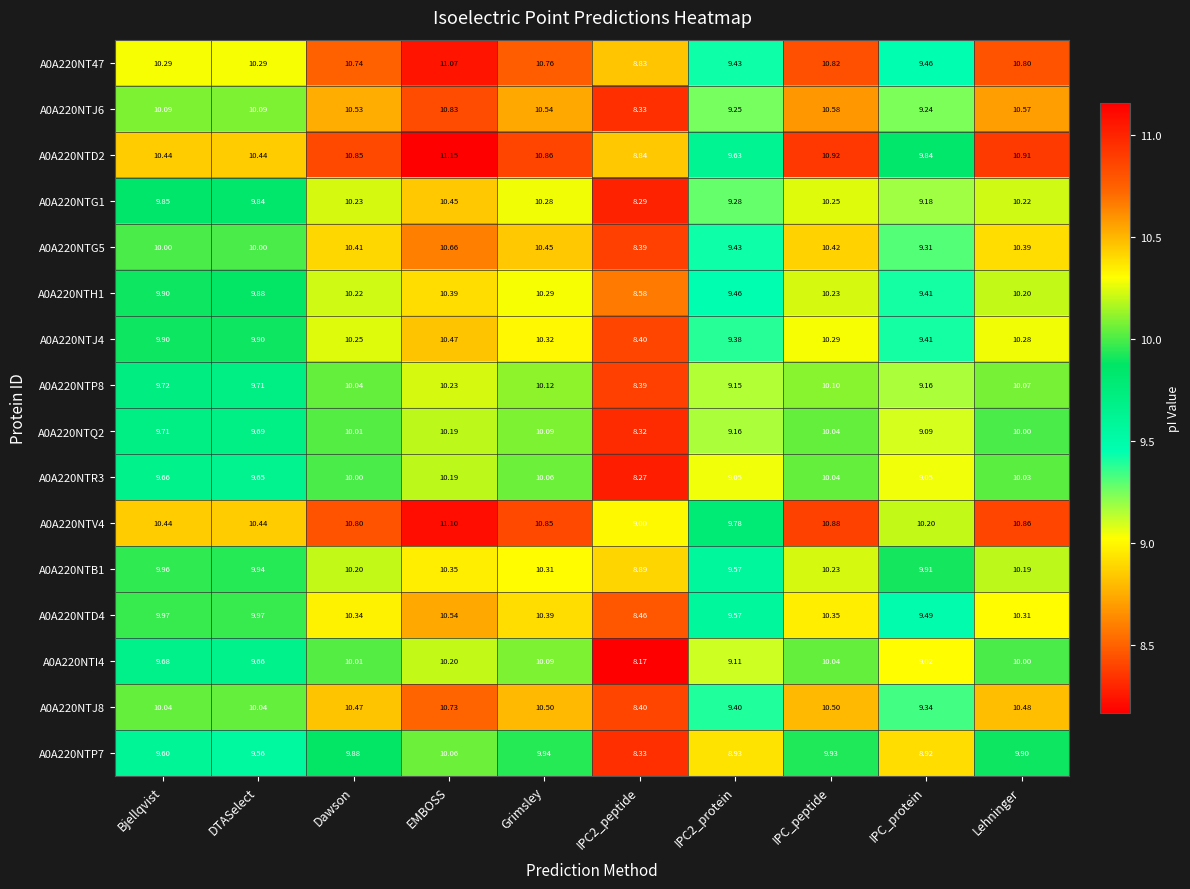

Where does the A0A220NTP8 series first go above 10?

Dawson